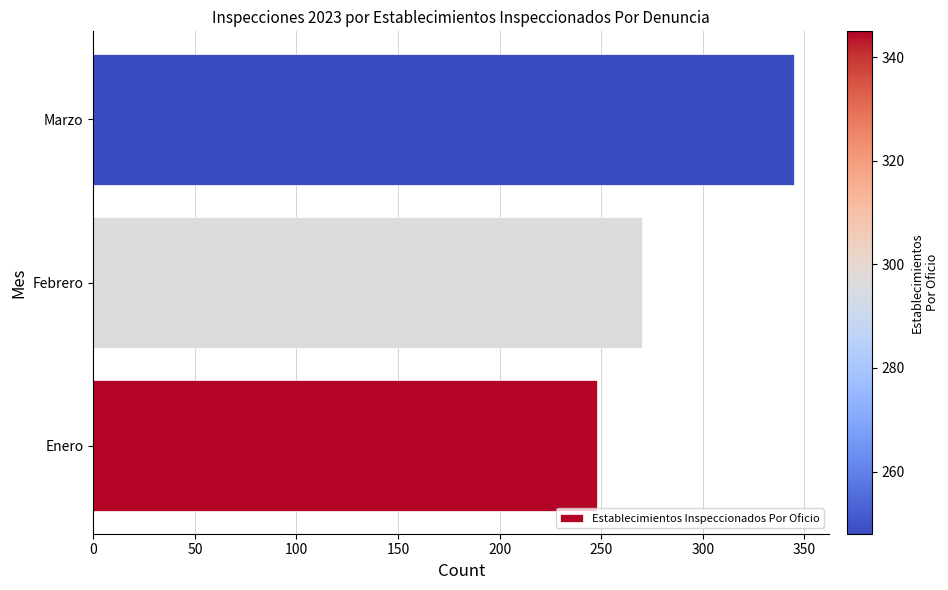

How many distinct data groups are displayed?

1